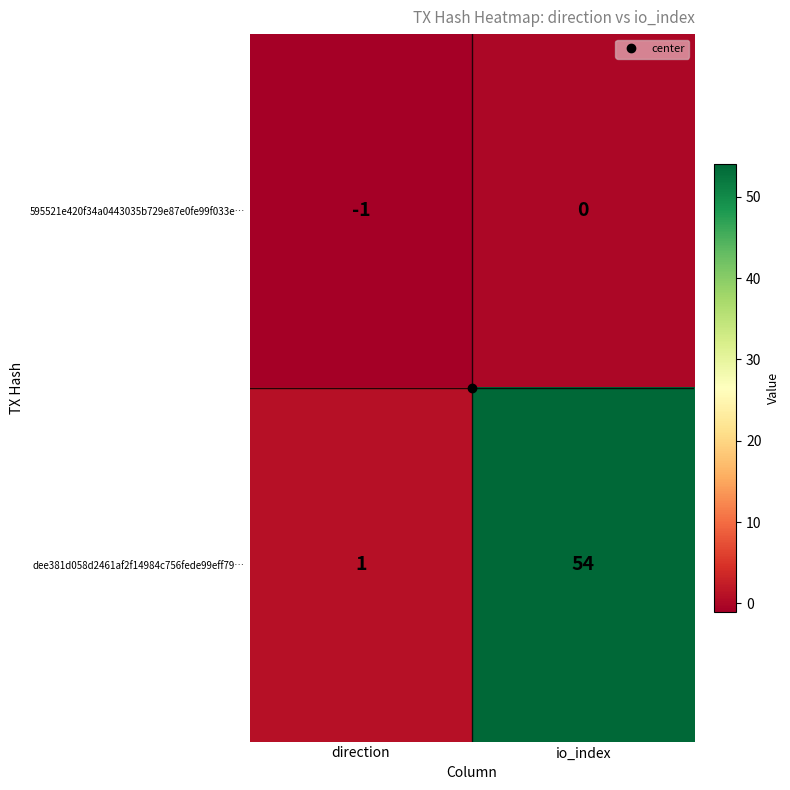

What is the difference between the maximum and minimum values in the dee381d058d2461af2f14984c756fede99eff79… series?

53